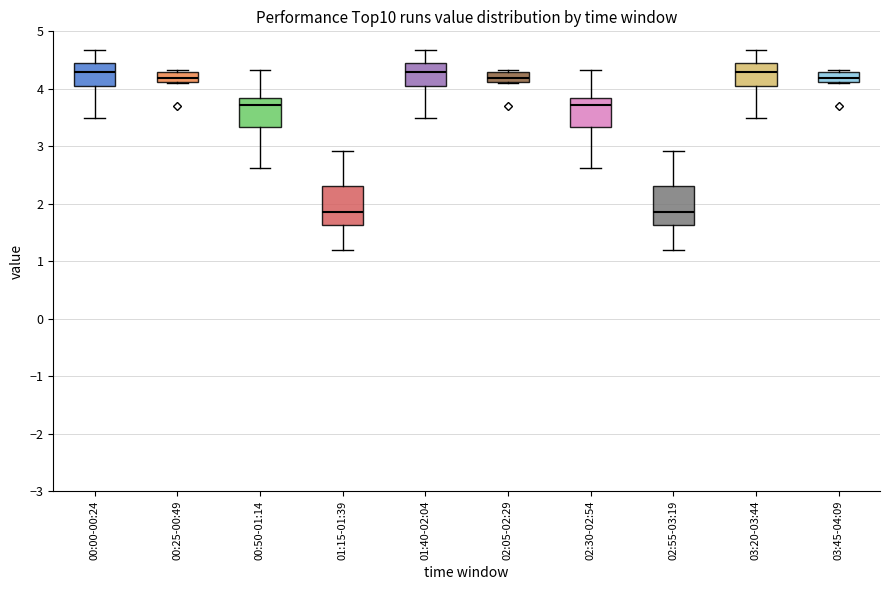

Reading left to right, read every box against the y-axis: the position of its median line, the range the box covers, and the ends of its whiskers. The values are not printed on the chart, so give them approximately, as read against the axis.

00:00-00:24: median 4.3, box 4.1 to 4.4, whiskers 3.5 to 4.7
00:25-00:49: median 4.2, box 4.1 to 4.3, whiskers 4.1 to 4.3
00:50-01:14: median 3.7, box 3.3 to 3.8, whiskers 2.6 to 4.3
01:15-01:39: median 1.9, box 1.6 to 2.3, whiskers 1.2 to 2.9
01:40-02:04: median 4.3, box 4.1 to 4.4, whiskers 3.5 to 4.7
02:05-02:29: median 4.2, box 4.1 to 4.3, whiskers 4.1 to 4.3
02:30-02:54: median 3.7, box 3.3 to 3.8, whiskers 2.6 to 4.3
02:55-03:19: median 1.9, box 1.6 to 2.3, whiskers 1.2 to 2.9
03:20-03:44: median 4.3, box 4.1 to 4.4, whiskers 3.5 to 4.7
03:45-04:09: median 4.2, box 4.1 to 4.3, whiskers 4.1 to 4.3